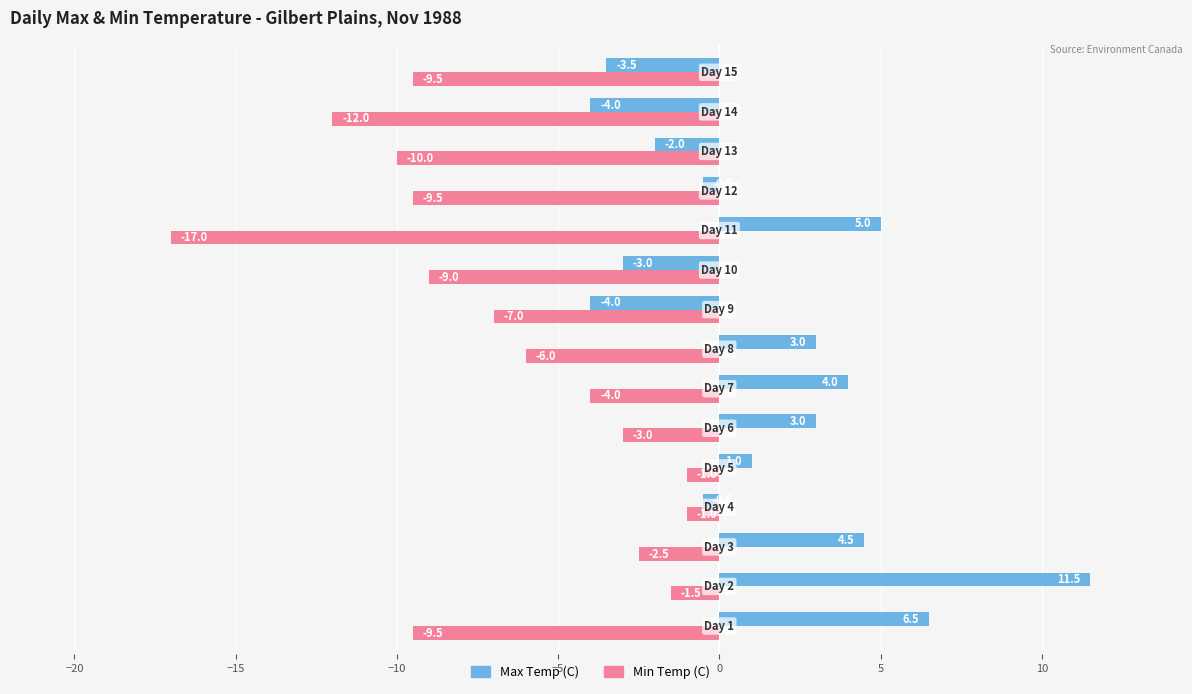

Which series has the largest total across all categories?

Max Temp (C)